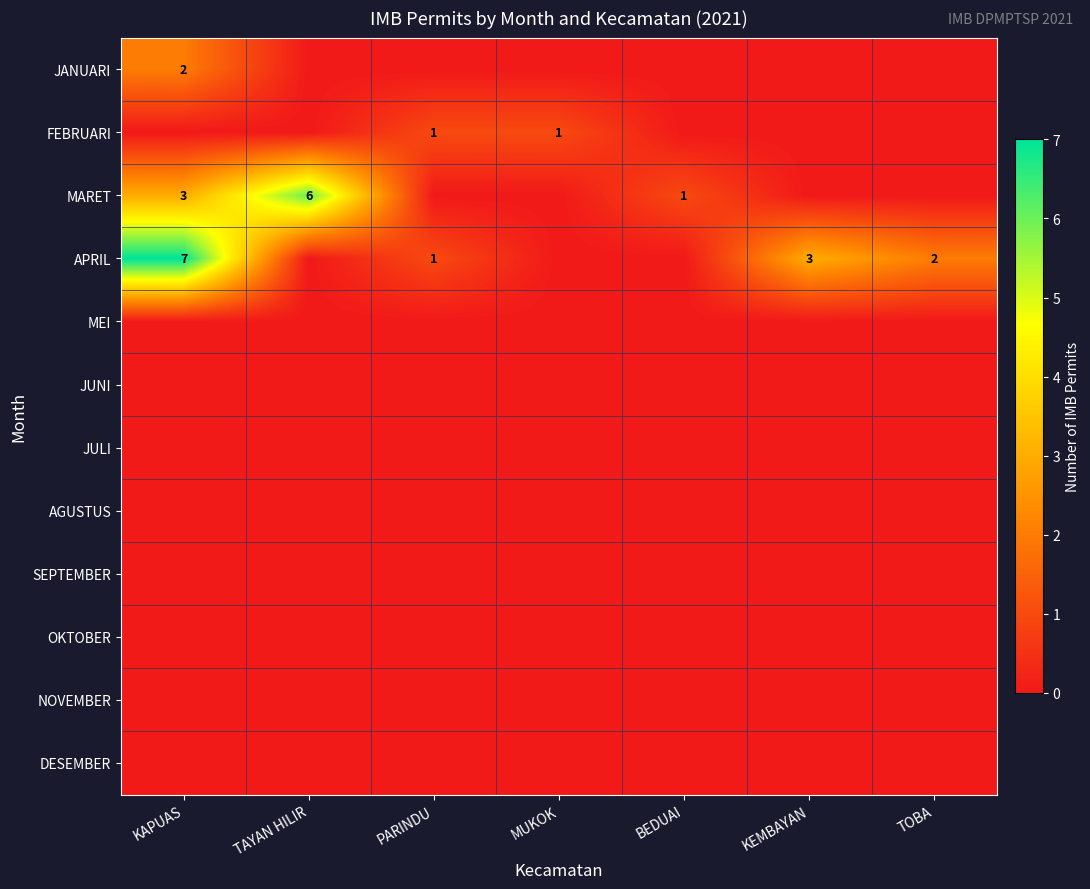

At which label is MEI closest to 0?

KAPUAS